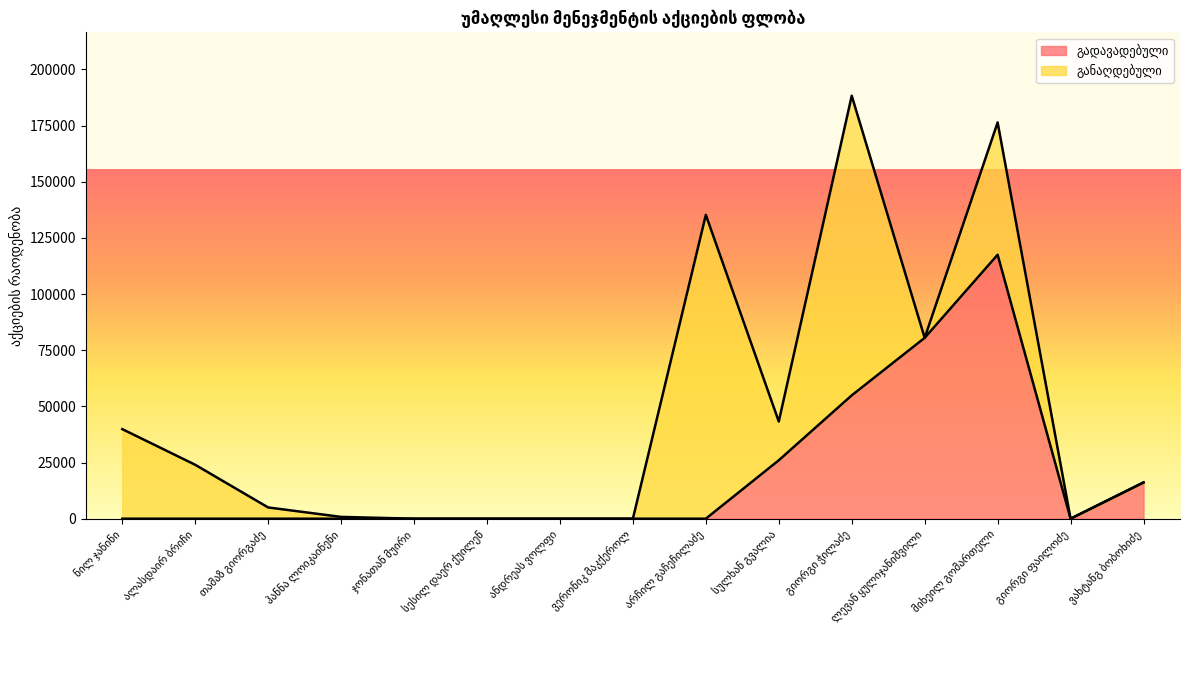

Reading left to right, transcribe all the data shown in this chart.

ნილ ჯანინი=0	ალასდაირ ბრიჩი=0	თამაზ გიორგაძე=0	ჰანნა ლოიკაინენი=0	ჯონათან მუირი=0	სესილ დაერ ქუილენ=0	ანდრეას ვოლფი=0	ვერონიკ მაკქეროლ=0	არჩილ გაჩეჩილაძე=0	სულხან გვალია=26001	გიორგი ჭილაძე=54900	ლევან ყულიჯანიშვილი=80500	მიხეილ გომართელი=117501	გიორგი ფაილოძე=0	ვახტანგ ბობოხიძე=16135